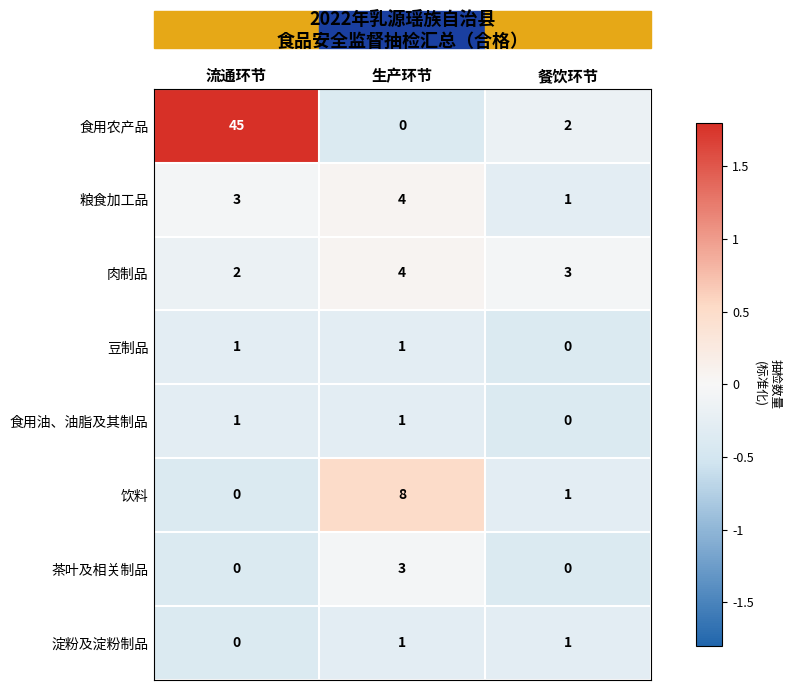

Count the number of data series in this chart.

8